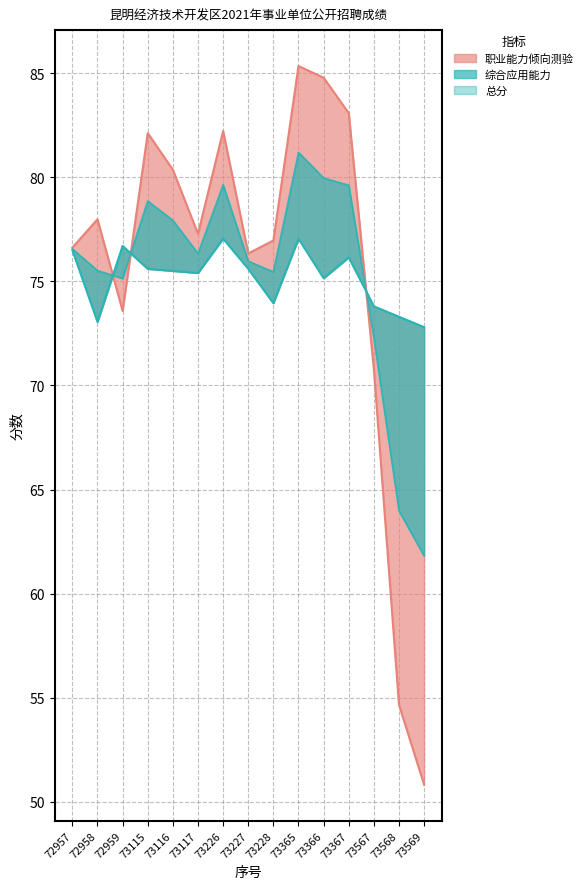

What is the average value?

75.4